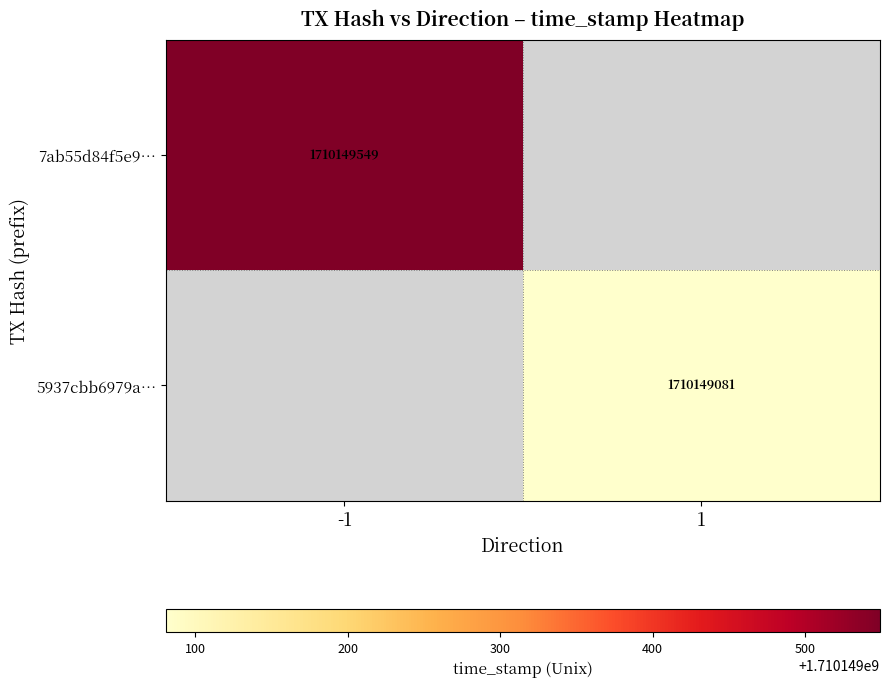

Reading right to left, transcribe all the data shown in this chart.

7ab55d84f5e92c964e72ca9b5c5ffee783b21c4: 1710149549	-1
5937cbb6979aba3bf2c8e267985a149061b1528: 1710149081	1